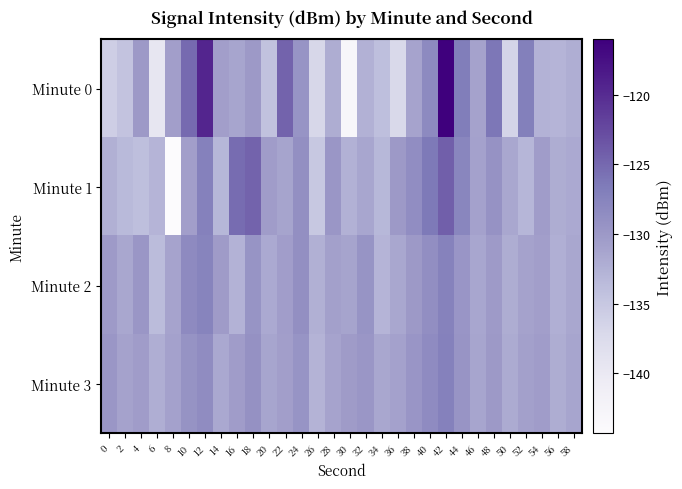

What is the total value across all series at 16?

-519.8